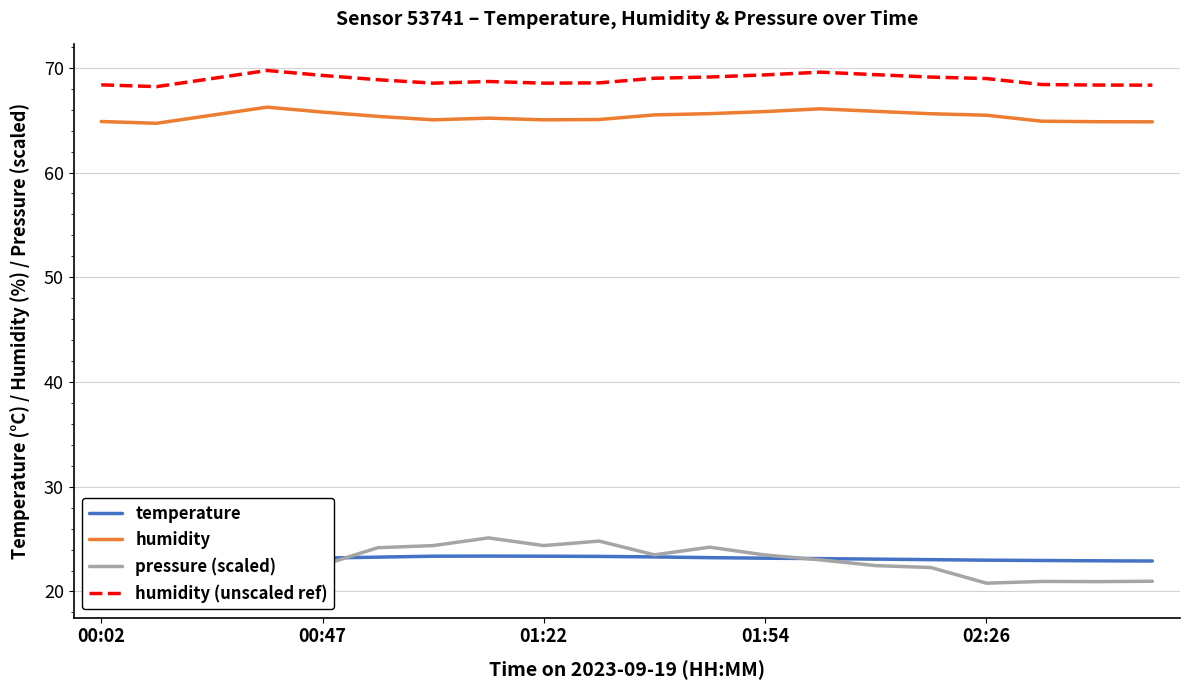

True or false: humidity (unscaled ref) and humidity cross at least once.

False